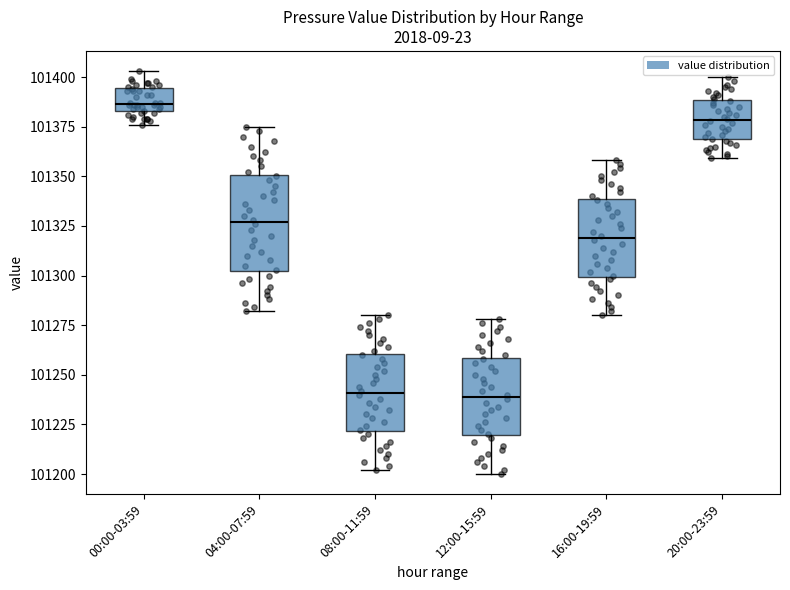

Reading left to right, transcribe this box plot: for each box, give where its median line is, the range the box spans, and where its two whiskers end, as read against the y-axis. The values are not printed on the chart, so give them approximately, as read against the axis.

00:00-03:59: median 101385 (just above the box's lower edge), box 101385 to 101395, whiskers 101375 to 101405
04:00-07:59: median 101325, box 101300 to 101350, whiskers 101280 to 101375
08:00-11:59: median 101240, box 101220 to 101260, whiskers 101200 to 101280
12:00-15:59: median 101240, box 101220 to 101260, whiskers 101200 to 101280
16:00-19:59: median 101320, box 101300 to 101340, whiskers 101280 to 101360
20:00-23:59: median 101380, box 101370 to 101390, whiskers 101360 to 101400